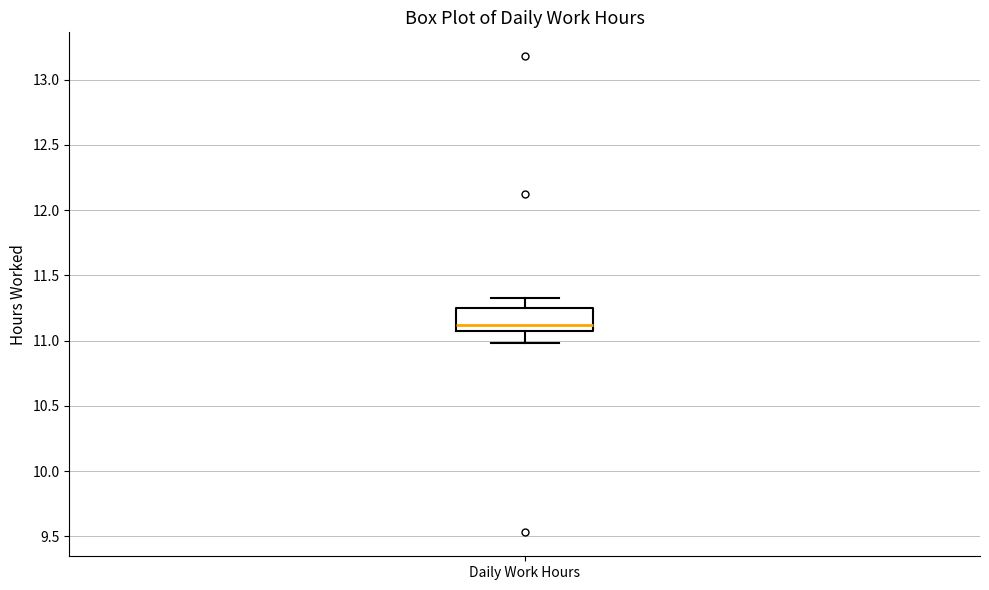

Read this box plot against the y-axis: the position of the median line, the range covered by the box, and the ends of both whiskers. The values are not printed on the chart, so give them approximately, as read against the axis.

median 11.10, box 11.05 to 11.25, whiskers 11.00 to 11.35